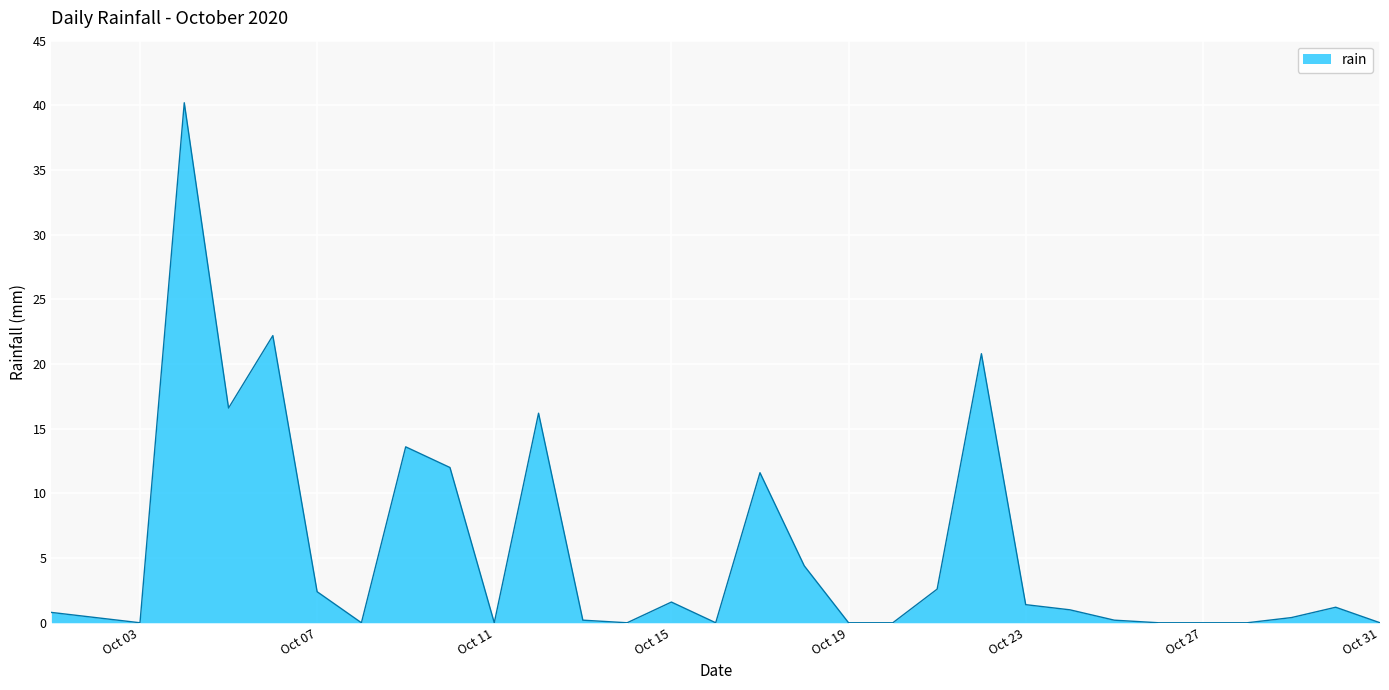

What is the maximum value shown in the chart?

40.2